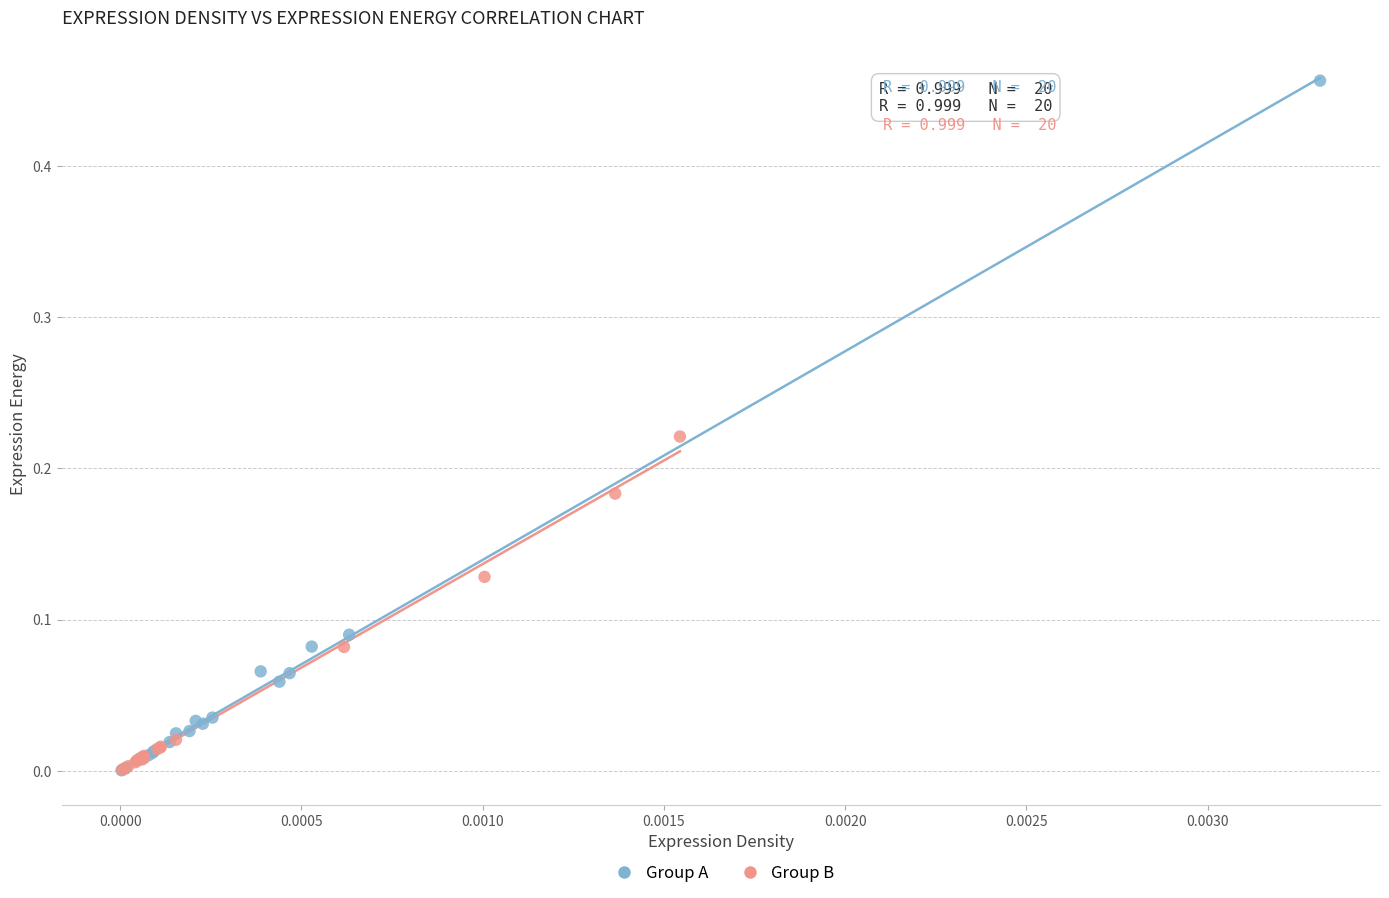

Which series has the largest Y range (max minus min)?

Group A